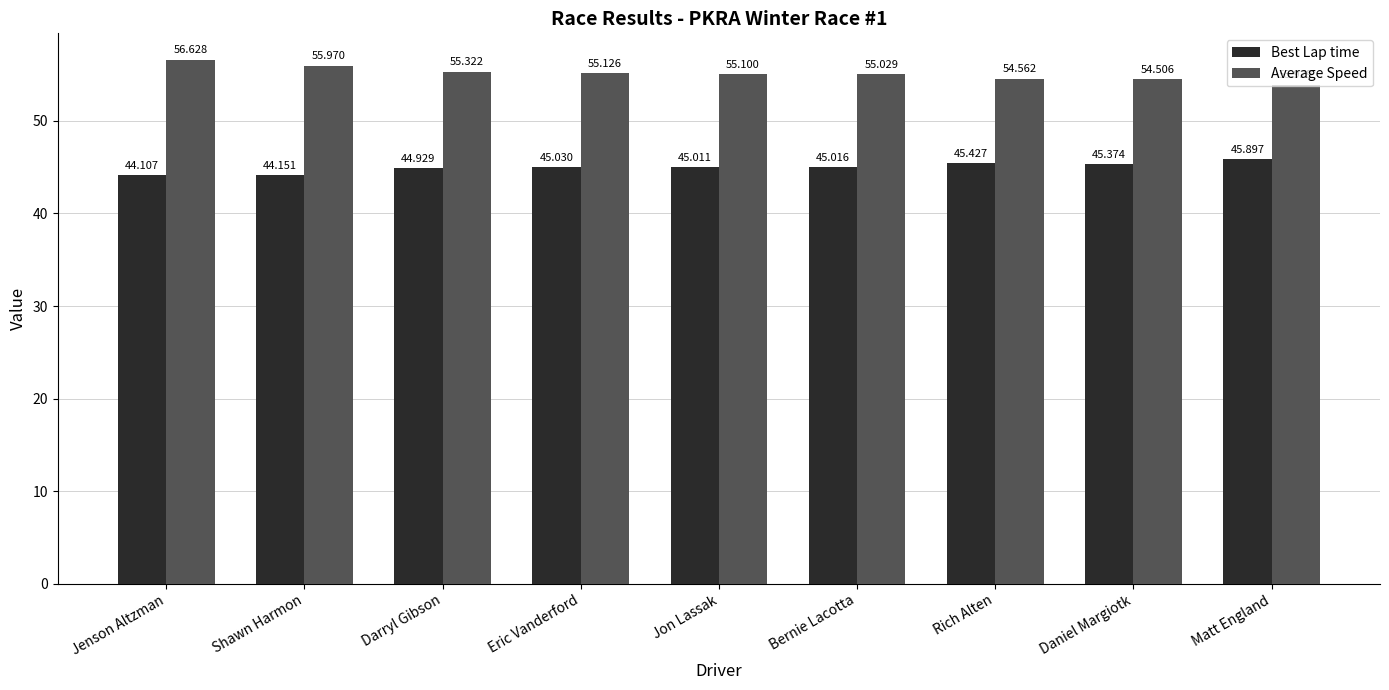

What position from the left is Shawn Harmon?

2